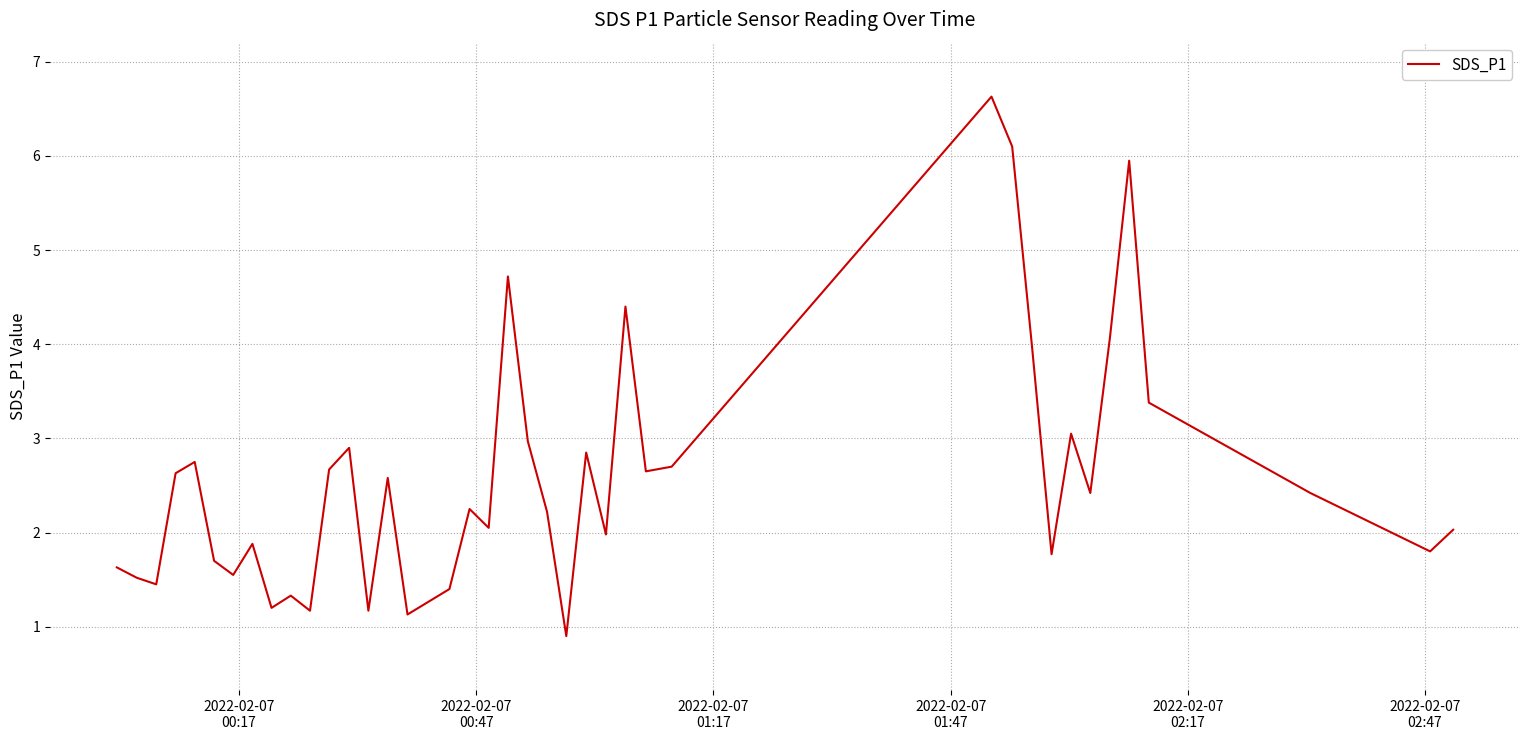

How many interior local valleys (lower than both neighbors) does the data have?

13